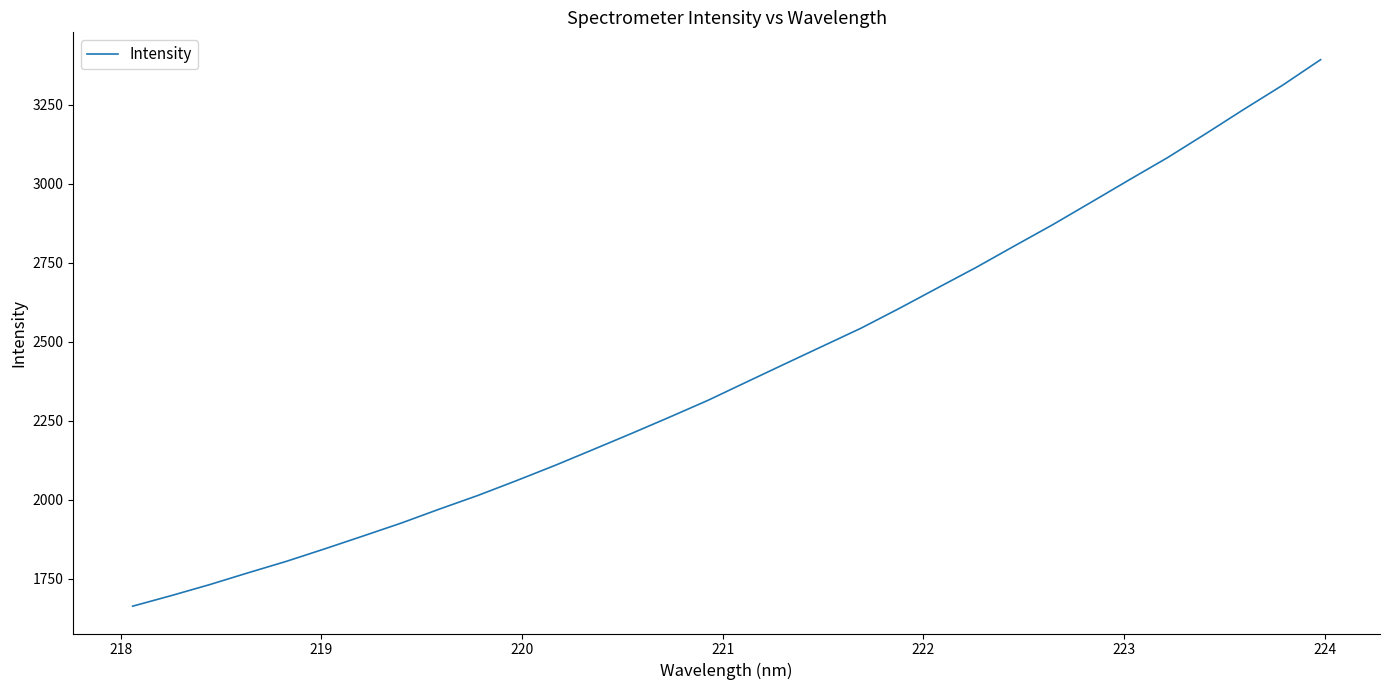

What is the difference between the maximum and minimum values?

1730.9